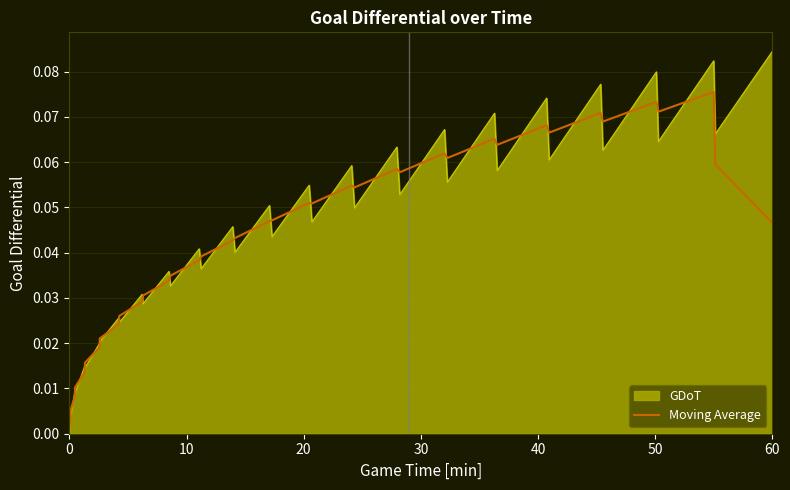

Rank the series by their maximum value, from highest to lowest.

GDoT, Moving Average